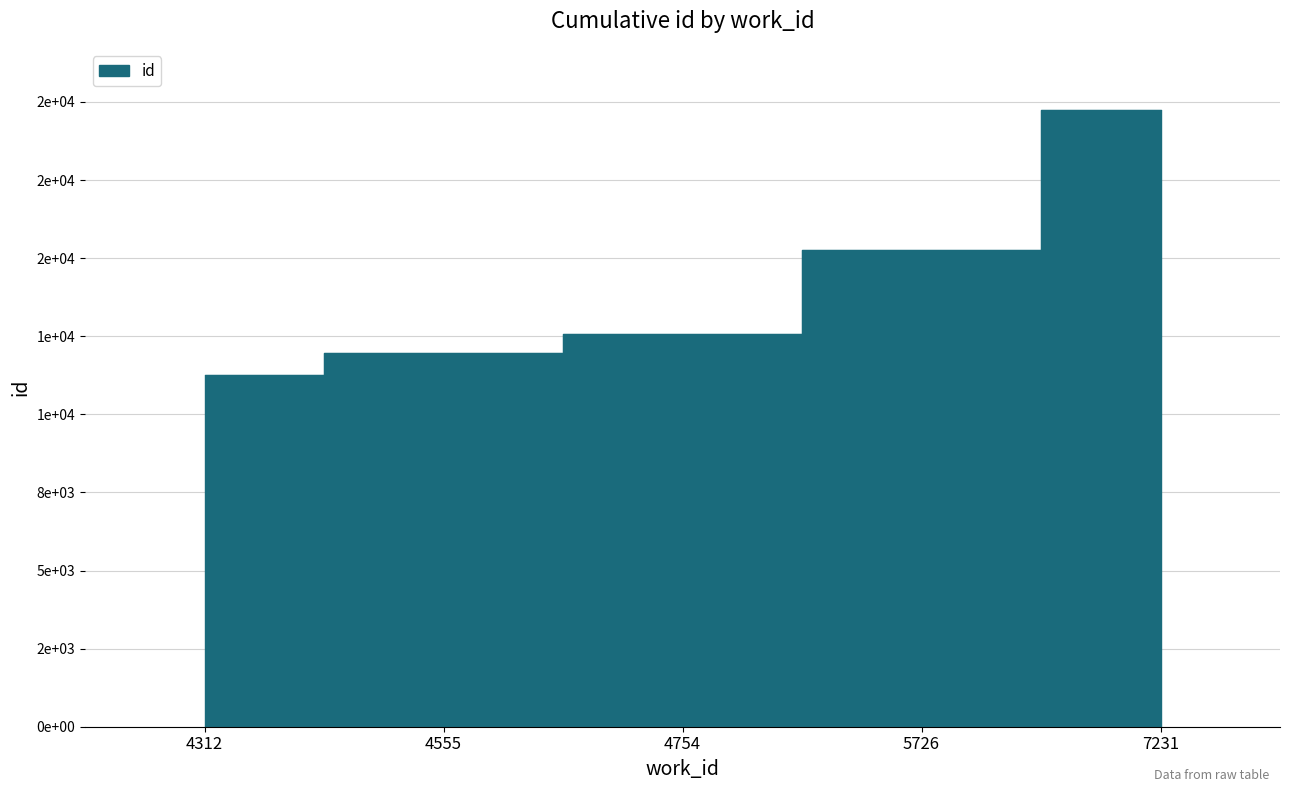

Reading left to right, extract all data points from this chart.

4312=11247	4555=11971	4754=12584	5726=15262	7231=19726